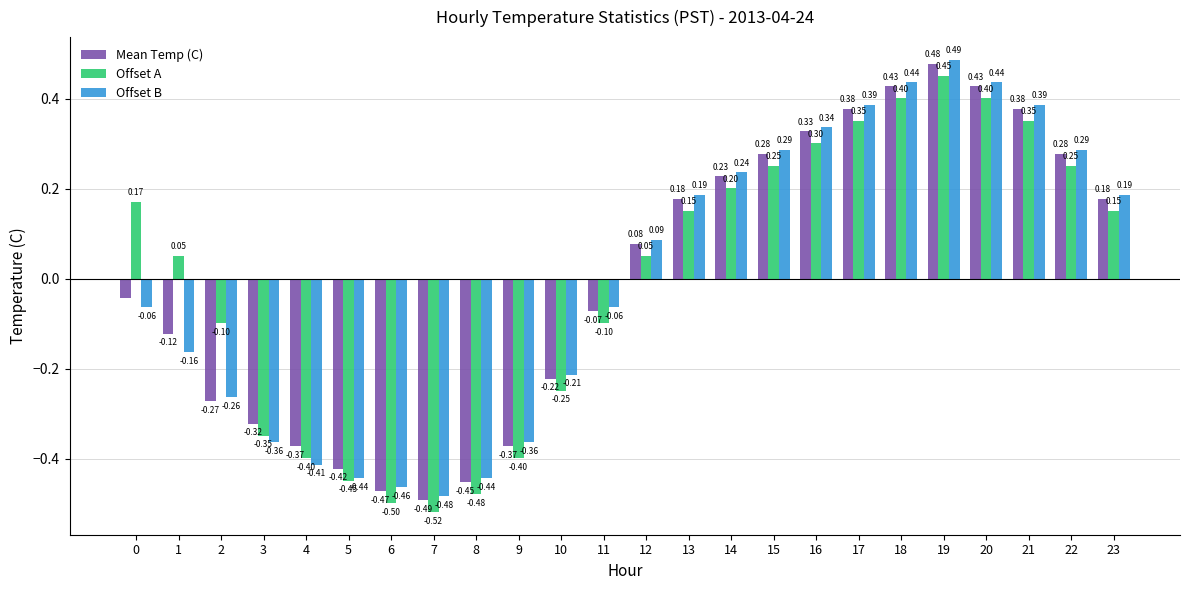

At which category is the sum across all series the highest?

19